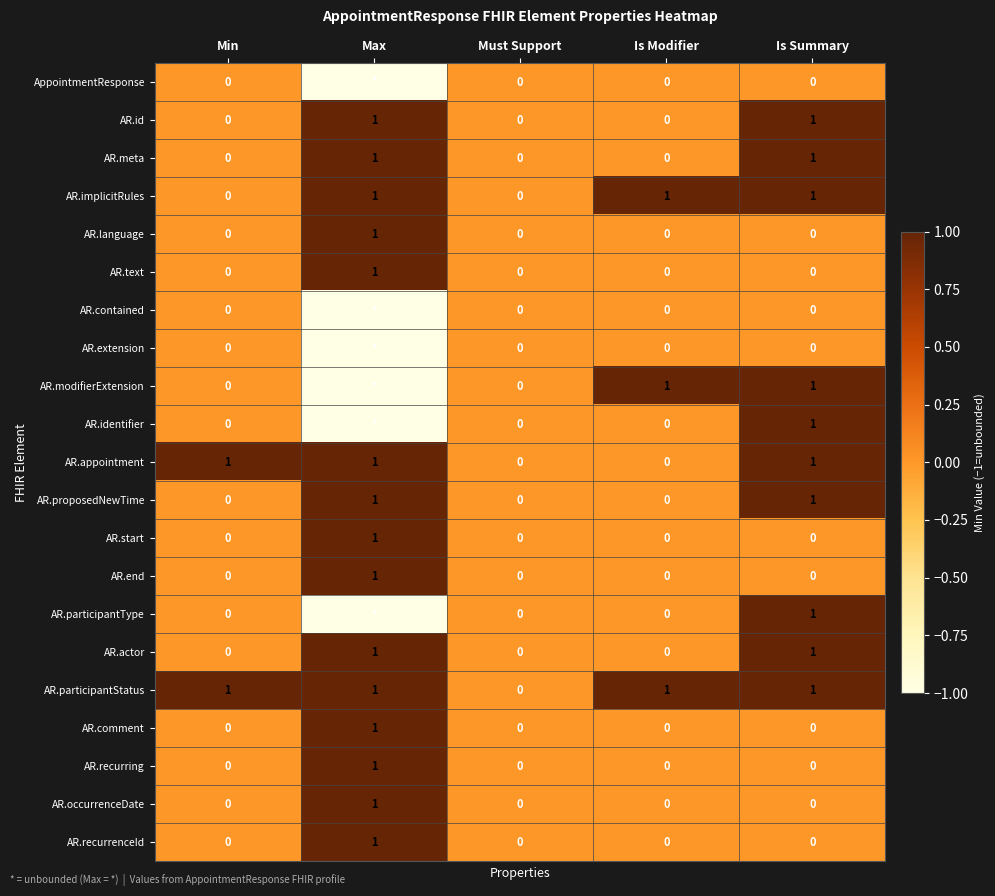

What is the total value across all series at Min?

2